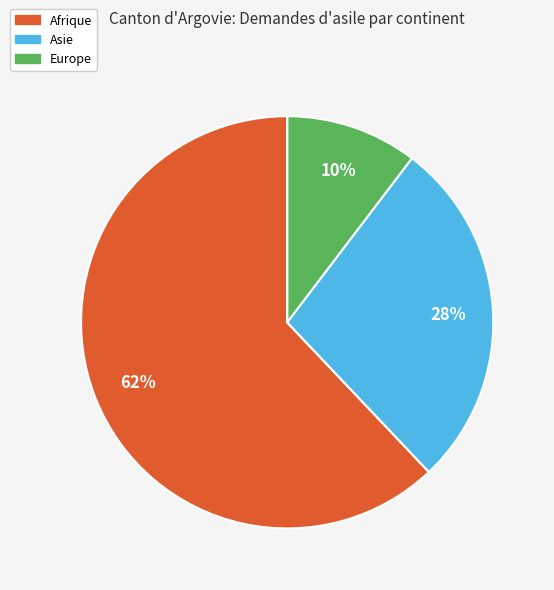

How many slices are in this pie chart?

5